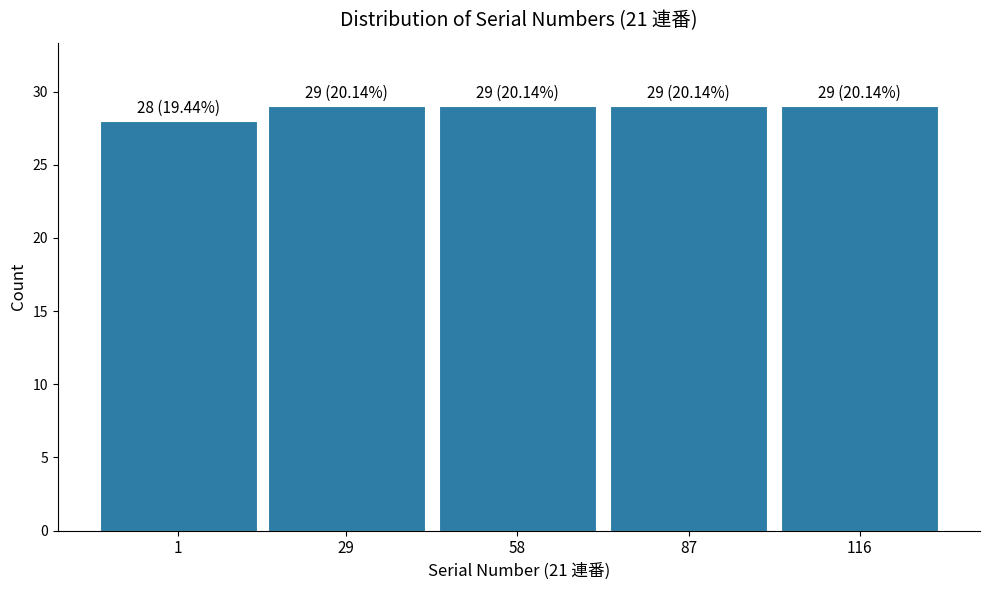

Reading left to right, list all the values displayed in this chart.

28	29	29	29	29